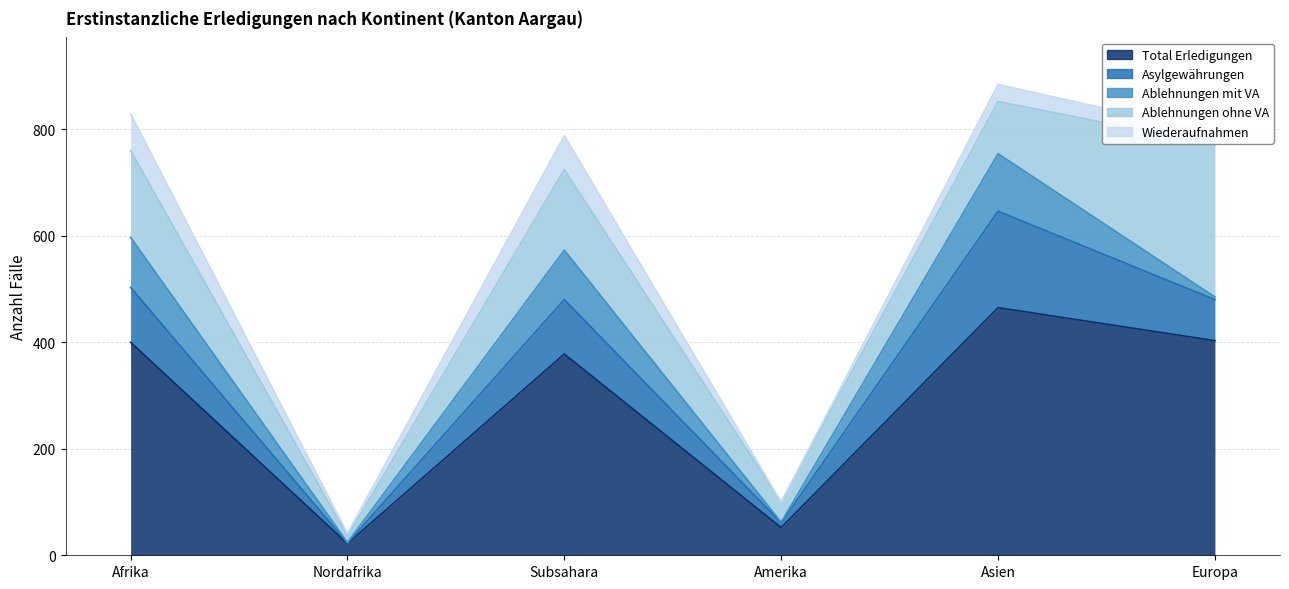

Rank the series by their maximum value, from lowest to highest.

Wiederaufnahmen, Ablehnungen mit VA, Asylgewährungen, Ablehnungen ohne VA, Total Erledigungen